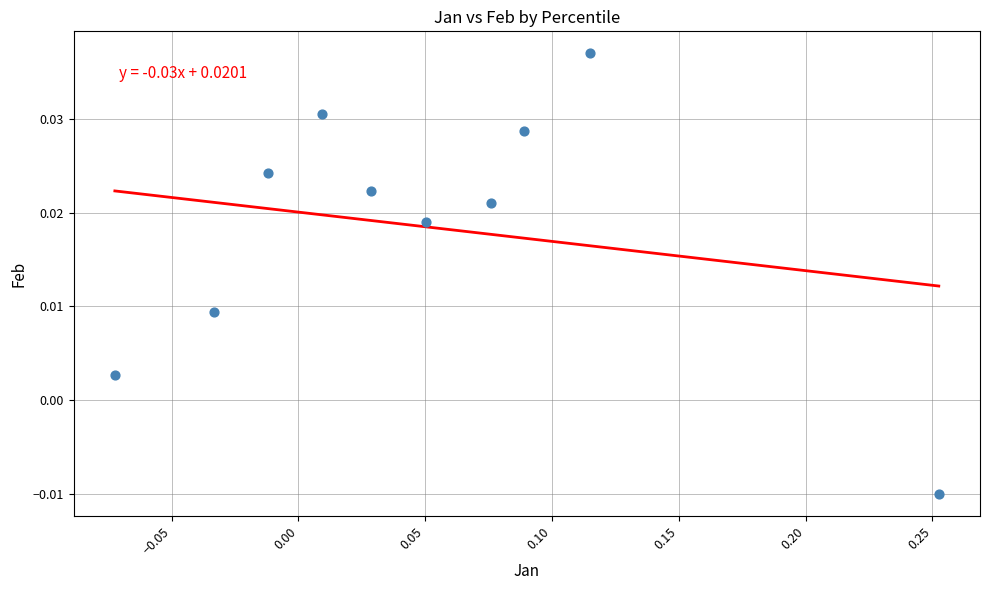

What is the range of X values (max minus min)?

0.3